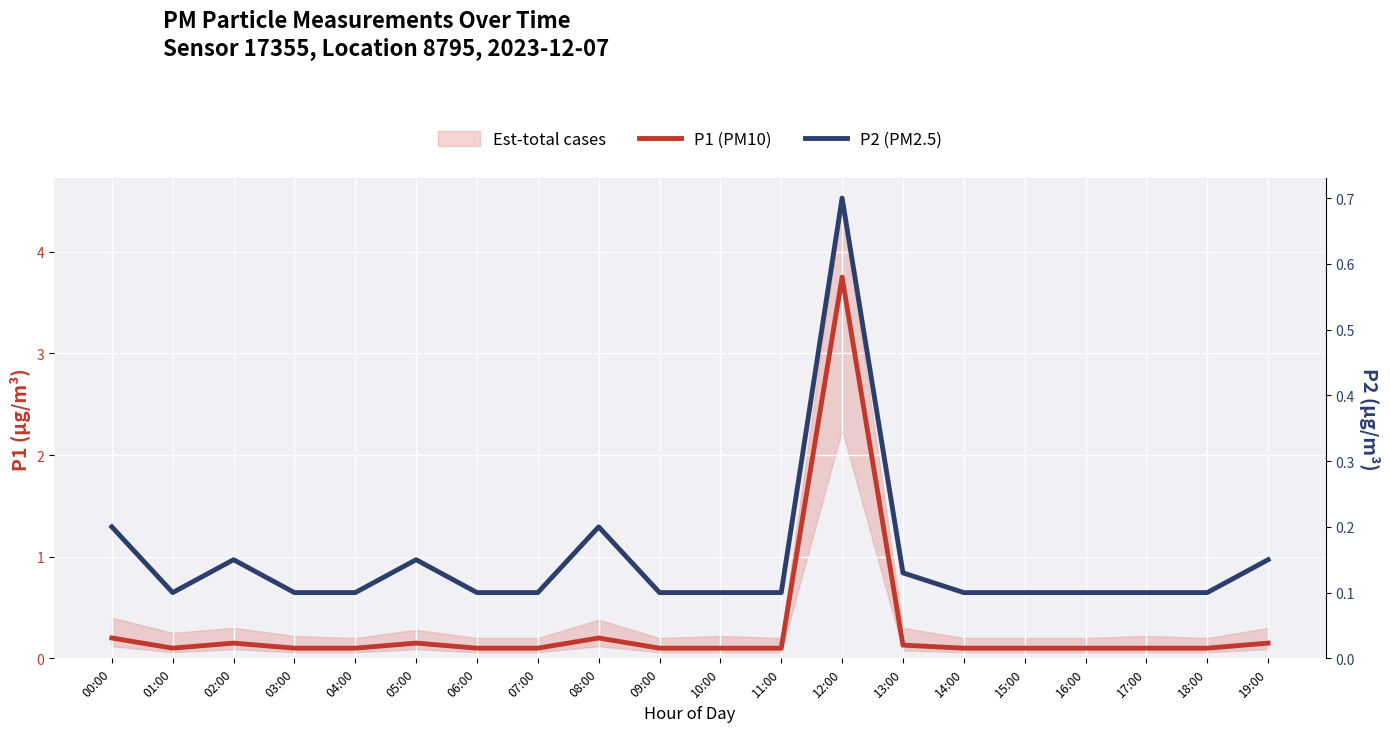

What is the difference between the maximum and minimum values in the P2 (PM2.5) series?

0.6